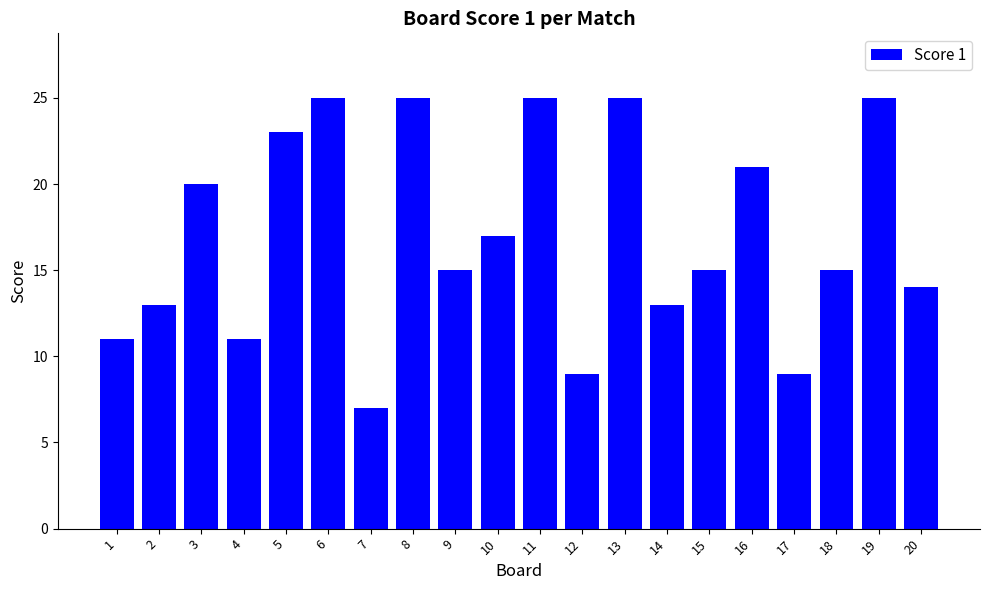

The value at 13 is 44. True or false?

False